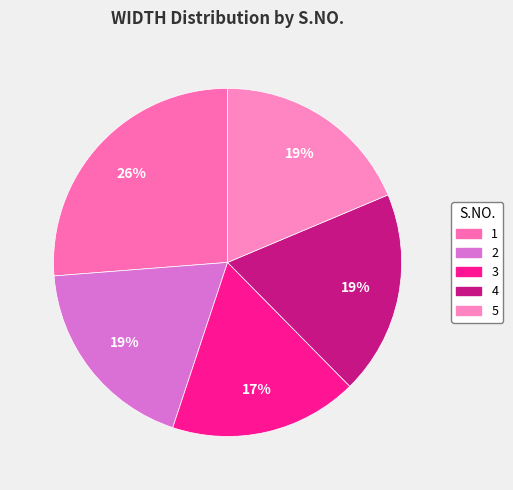

To the nearest percent, what portion does 3 represent?

17%